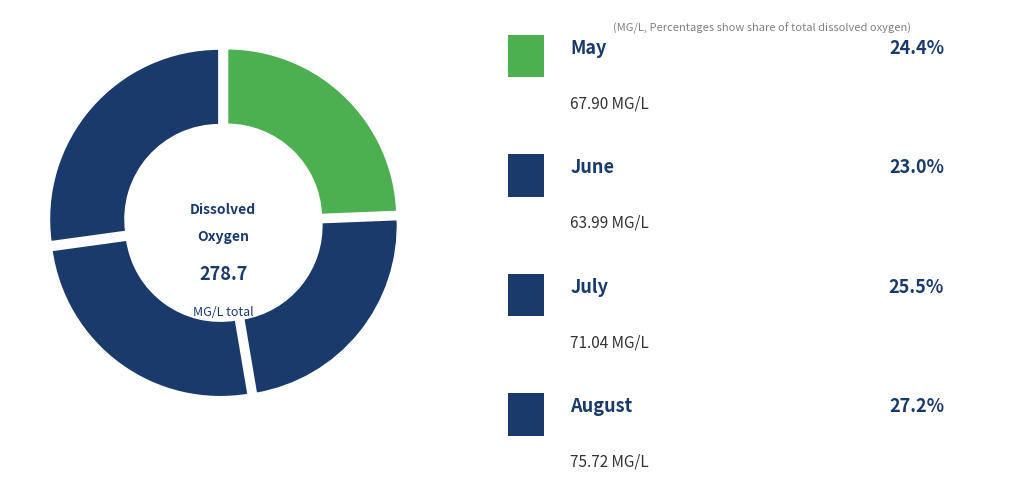

Count the number of slices in the pie.

4